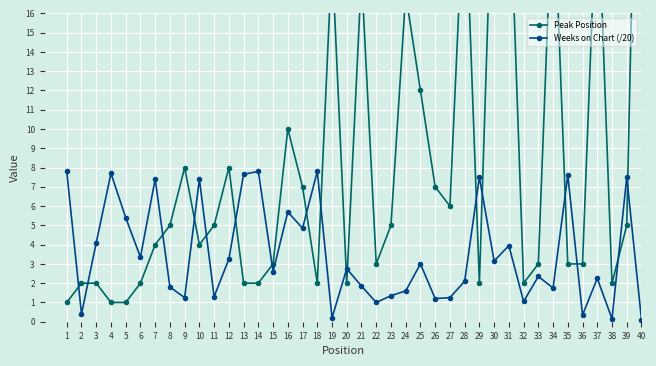

What is the minimum value for Peak Position?

1.0